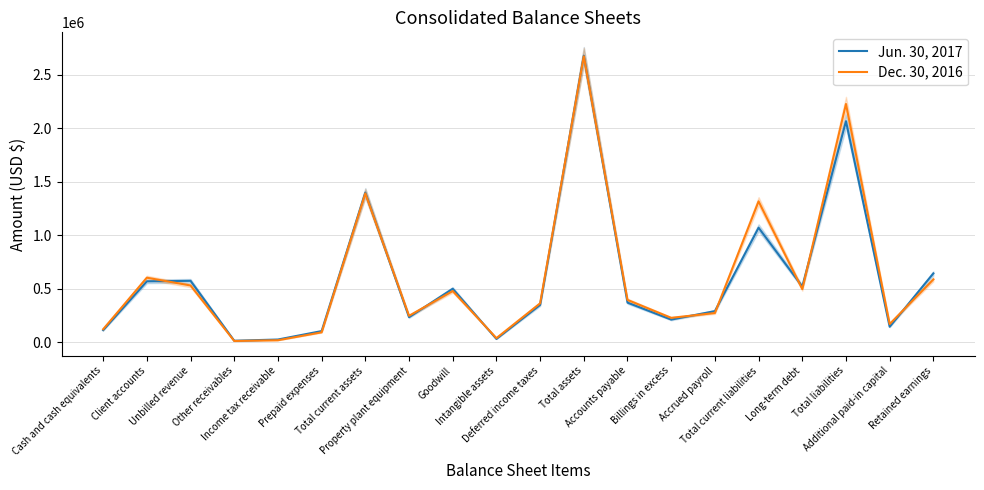

Reading right to left, what are all the values shown in this chart?

Jun. 30, 2017: 642504	144197	2064214	520234	1069201	290407	211141	369515	2676302	348446	30496	499221	233536	1397383	103899	25031	13678	573162	568386	112400
Dec. 30, 2016: 586252	169573	2224924	495632	1315361	272458	227501	394934	2670462	363251	38024	477752	246596	1389897	92097	18375	11469	529779	602363	121365